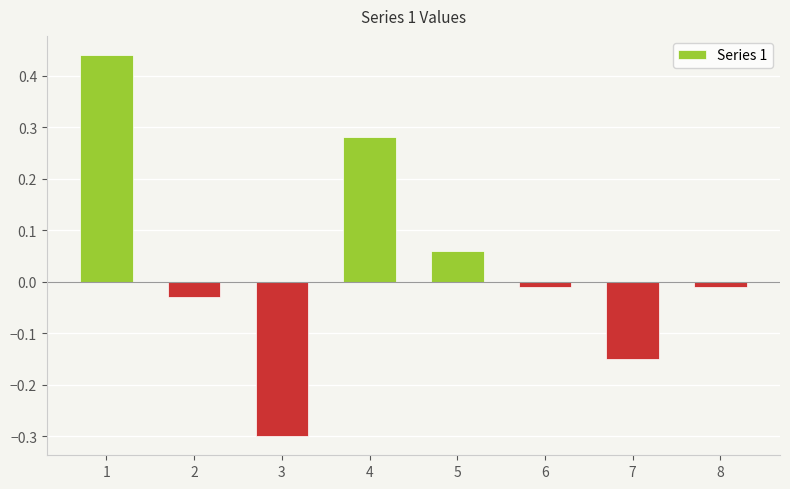

Between 4 and 5, which is larger?

4